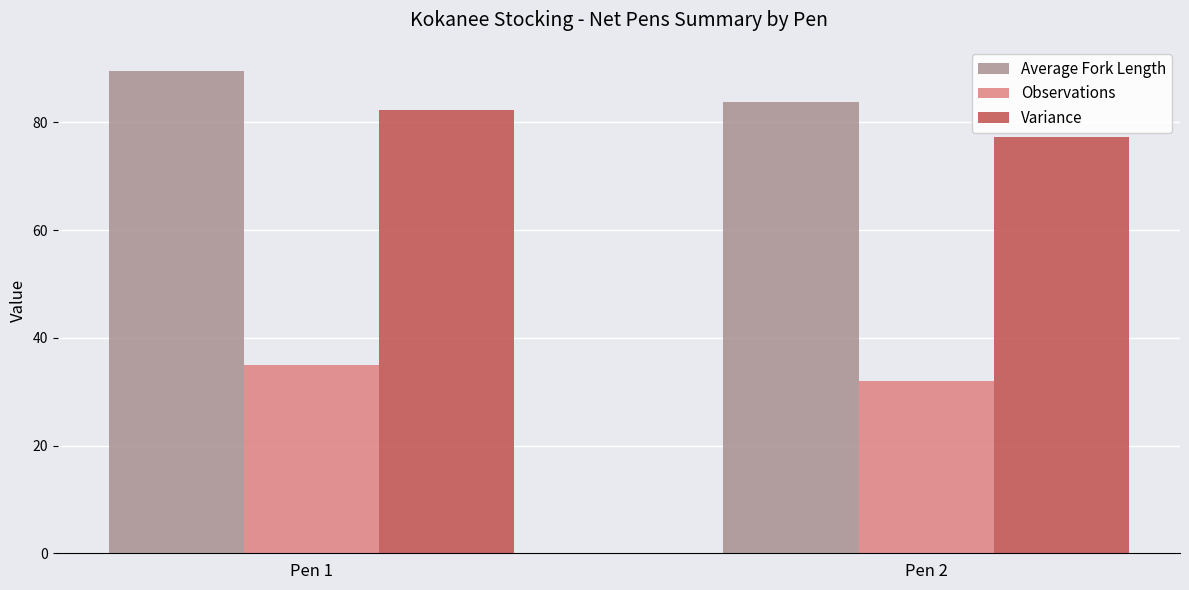

What is the spread (max minus min) of values at Pen 2?

51.7